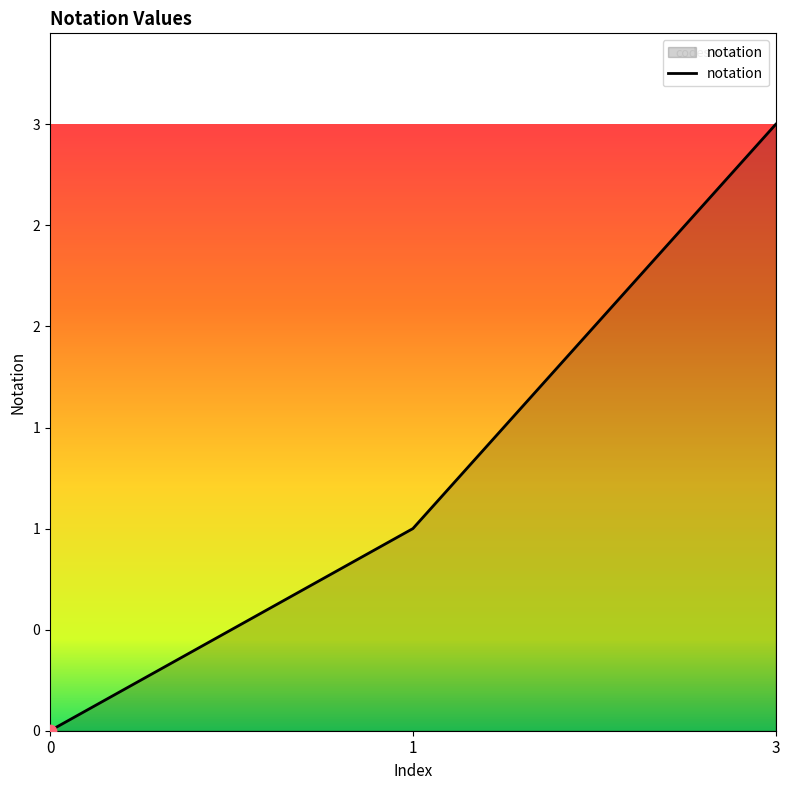

Approximately how many times larger is the value at 3 compared to 1?

3.0